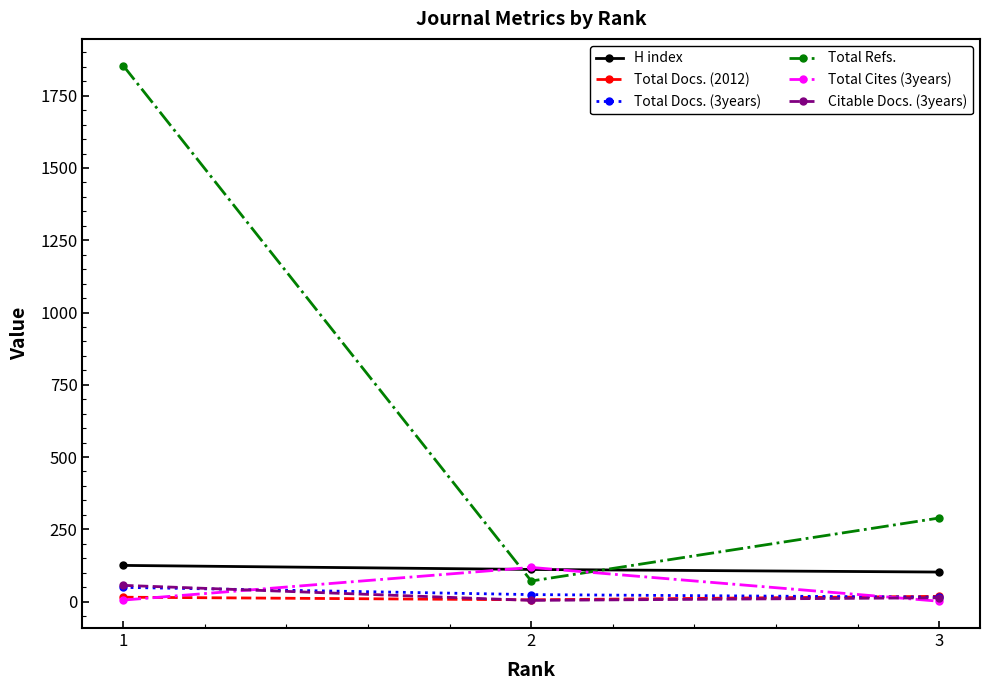

Which series has the largest total across all categories?

Total Refs.